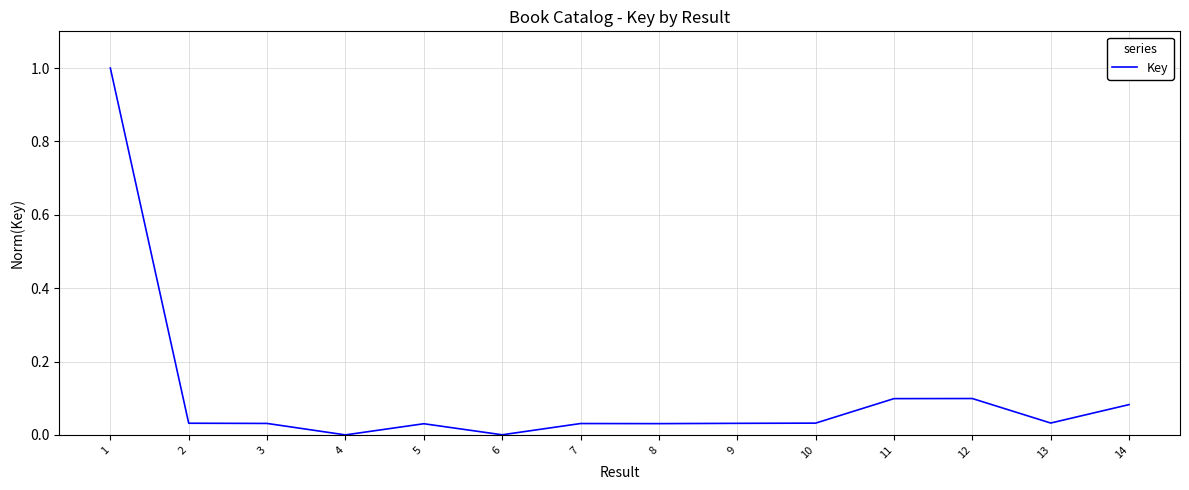

What is the difference between the maximum and minimum values?

1.0